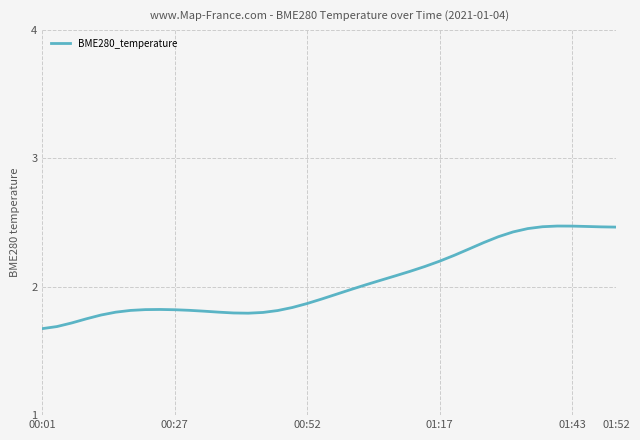

What is the smallest value displayed?

1.7